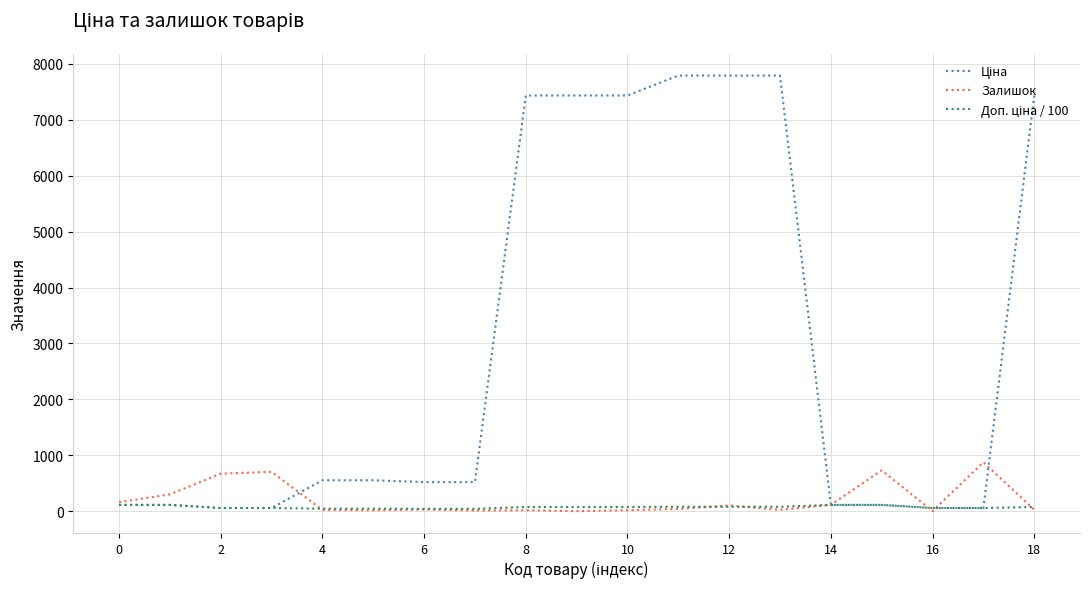

What is the highest value of the Залишок series?

875.0